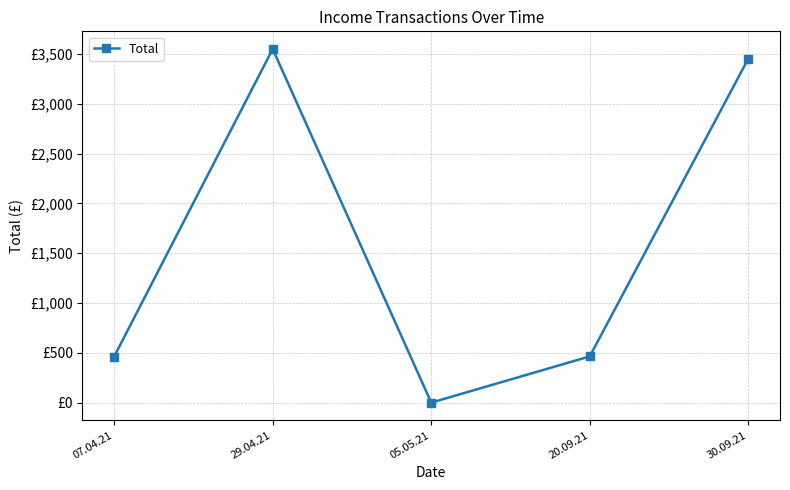

Does the chart have visible grid lines?

Yes